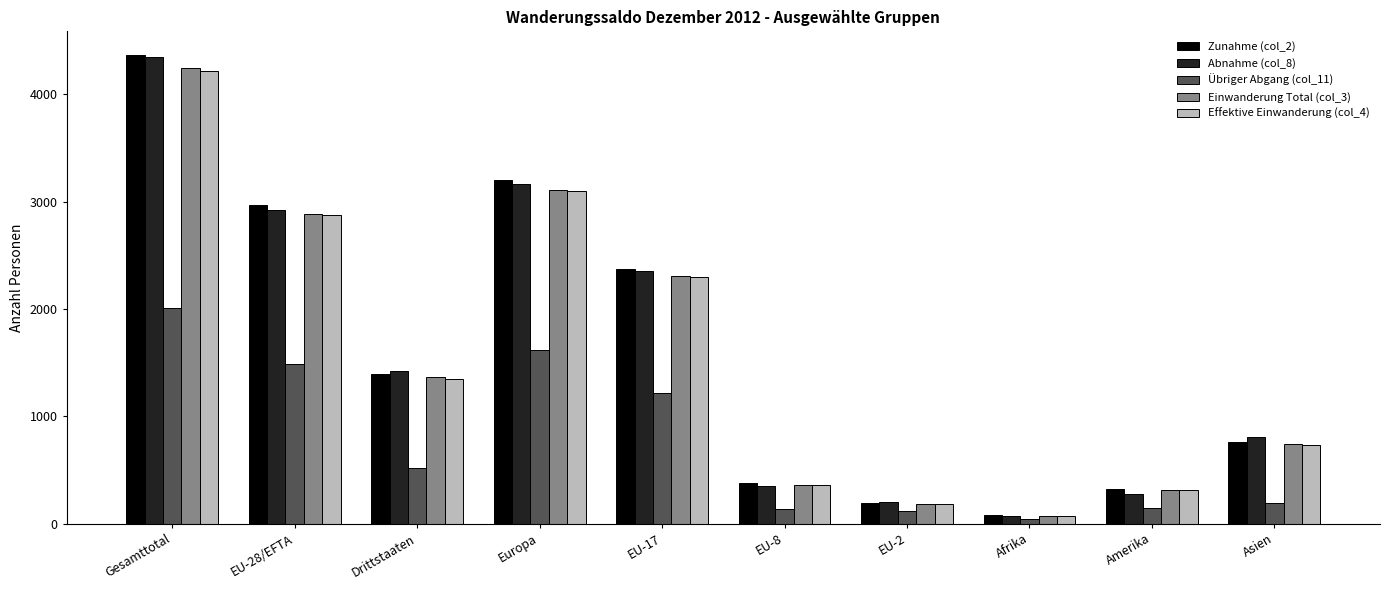

The Effektive Einwanderung (col_4) series shows 902 at EU-17. True or false?

False